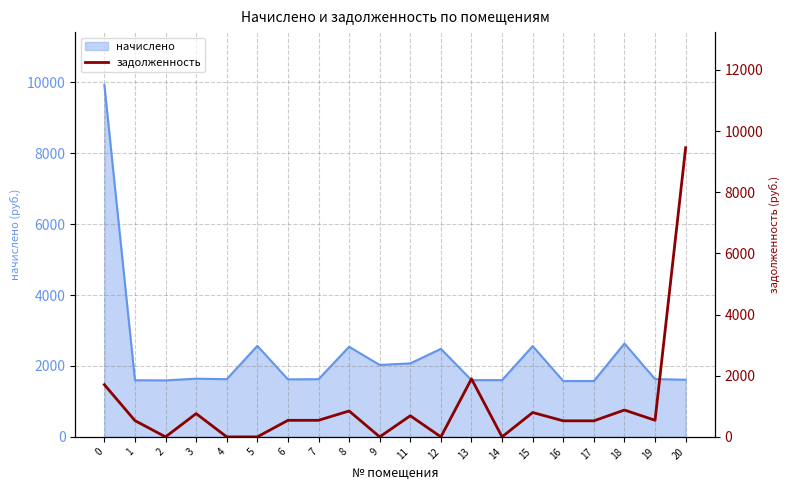

What is the lowest value of the начислено series?

1574.3